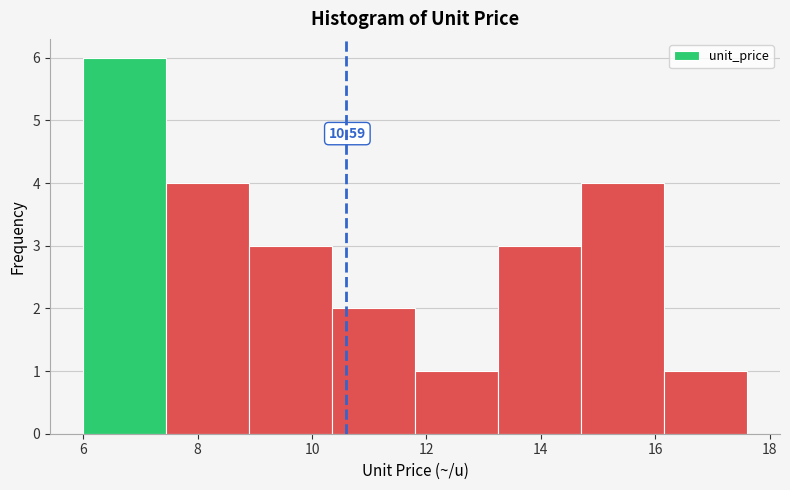

Which range on the x-axis has the tallest bar?

6.00 to 7.45